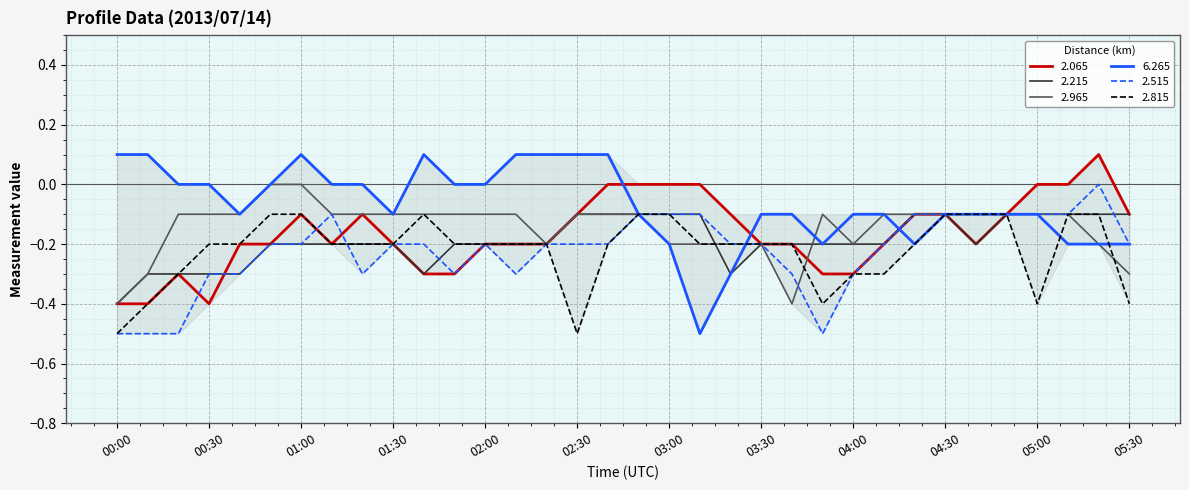

What is the lowest value of the 2.215 series?

-0.4